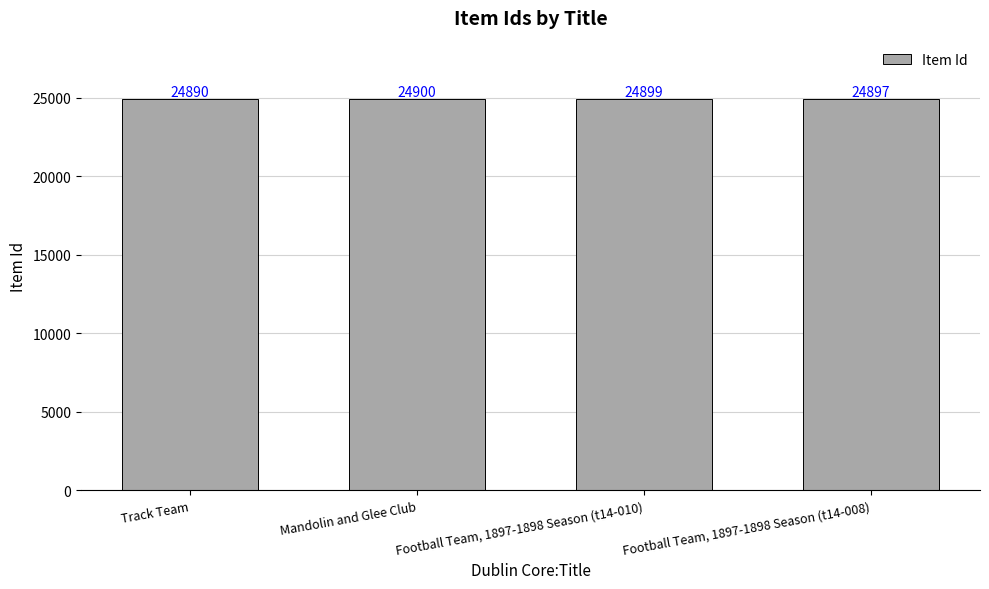

What is the smallest value displayed?

24890